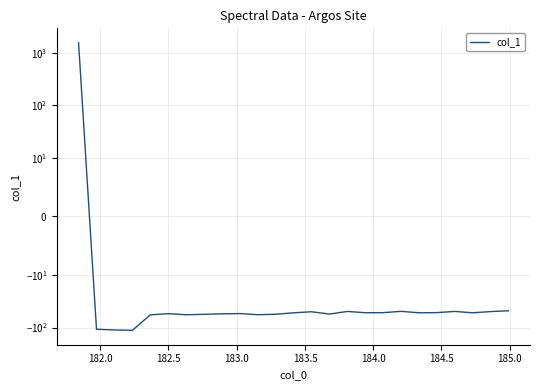

Reading left to right, extract all data points from this chart.

1554.5	-108.0	-111.4	-113.2	-57.5	-54.5	-57.3	-56.1	-55.0	-54.3	-57.1	-55.9	-52.6	-50.2	-55.5	-49.5	-52.4	-52.2	-49.3	-52.5	-52.1	-49.5	-52.5	-49.8	-48.1